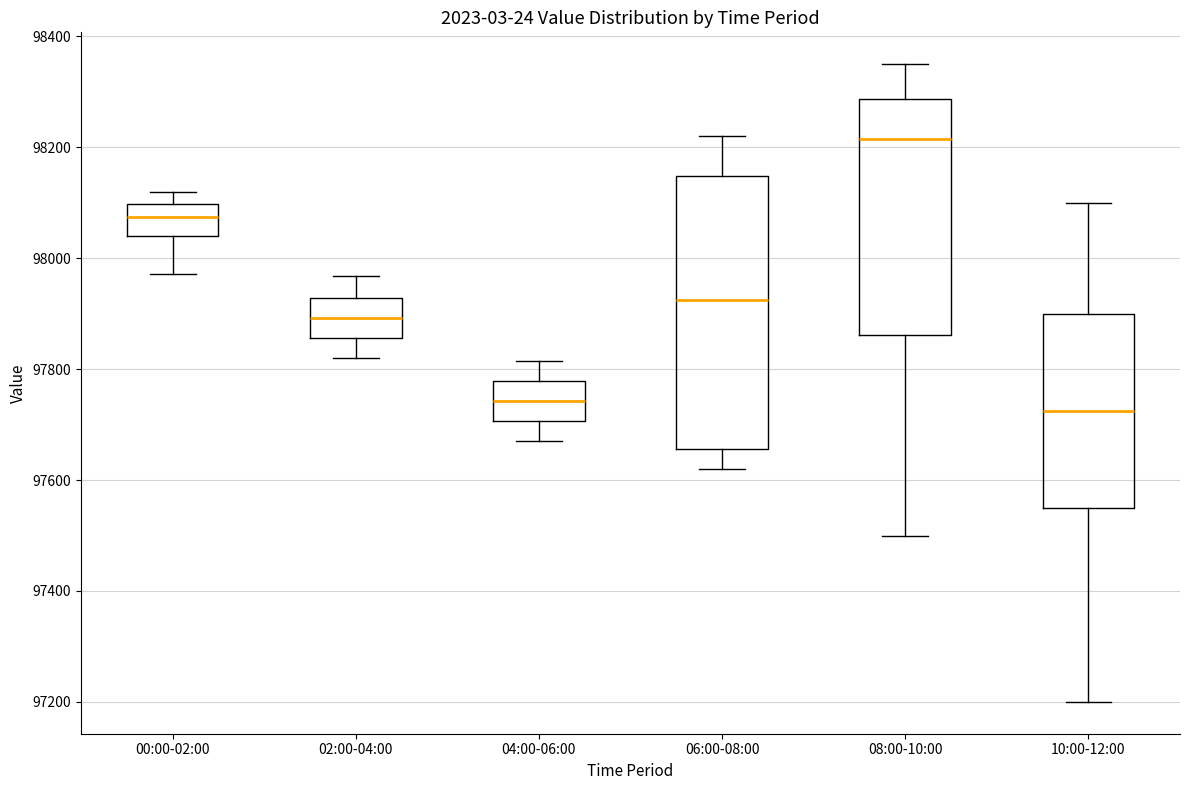

Which box has the highest median line?

08:00-10:00